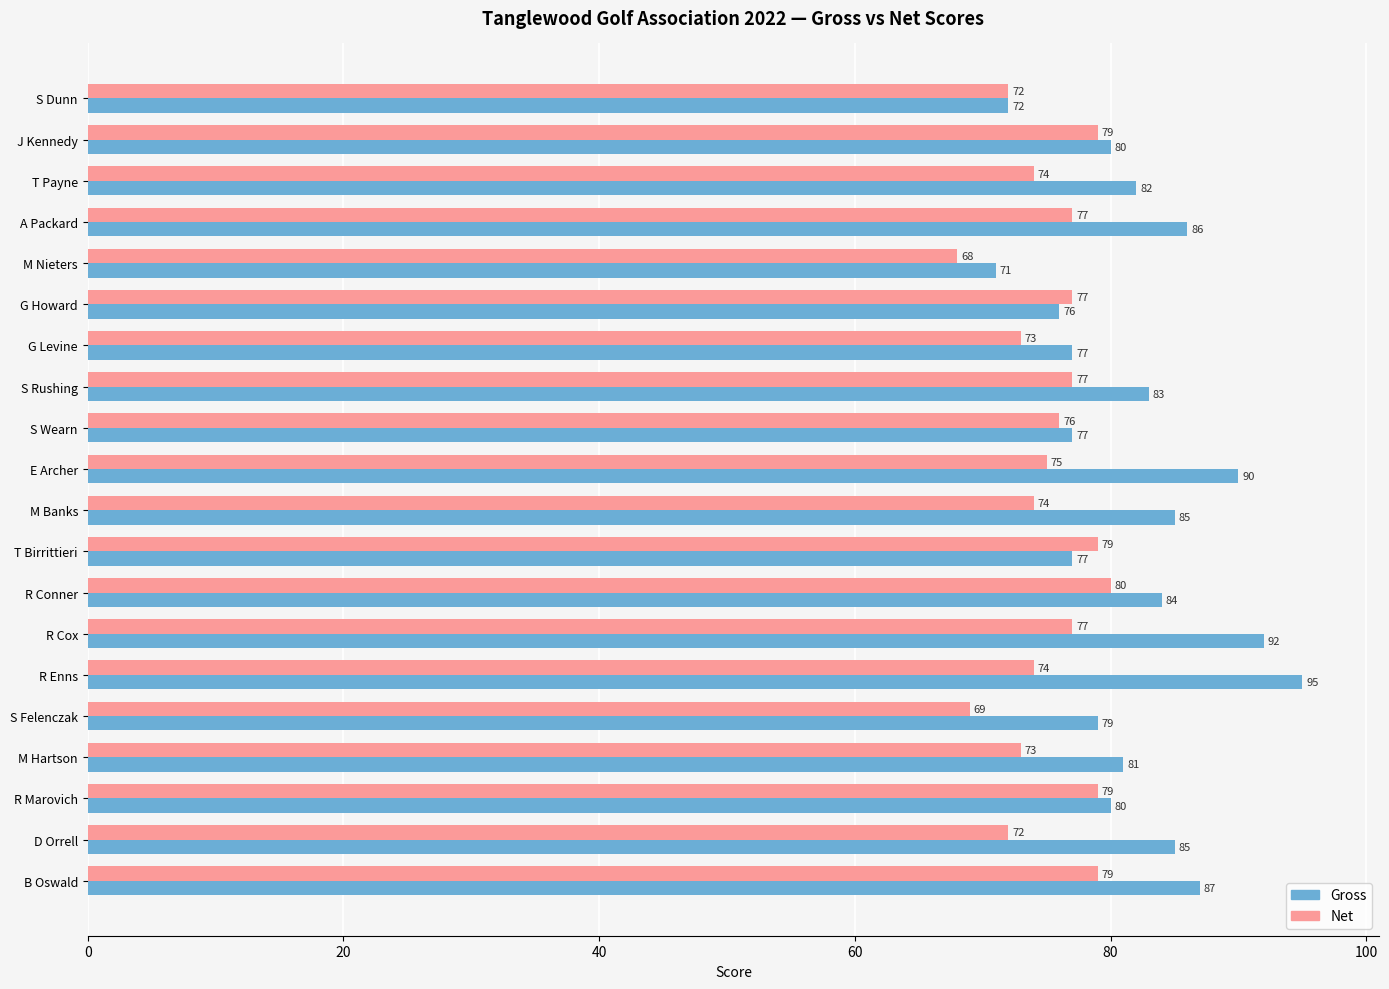

Which label corresponds to the largest value in the chart?

R Enns